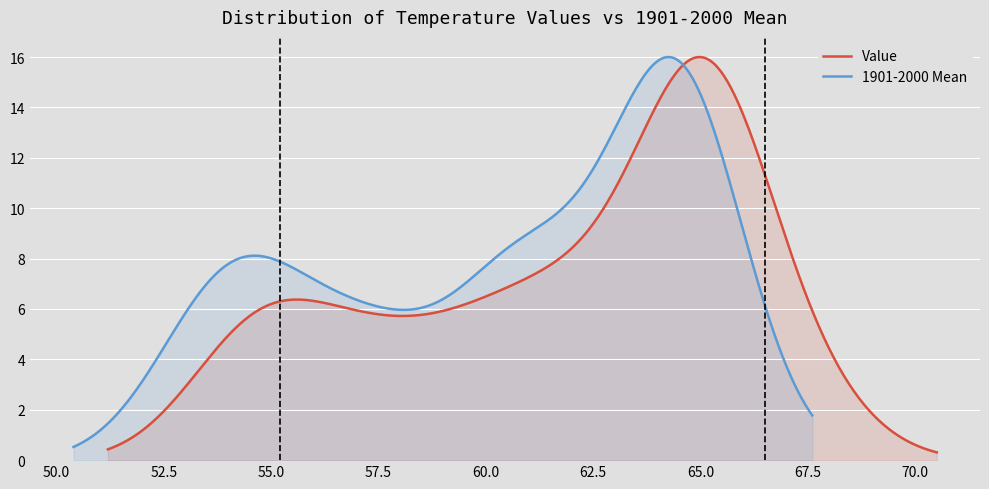

What is the maximum value for Value?

16.0